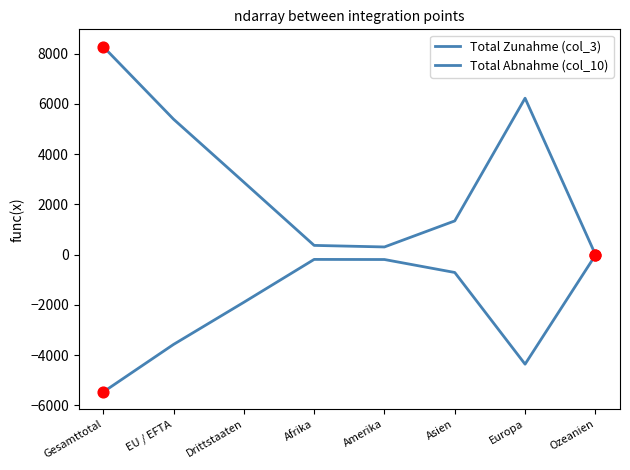

At which category is the sum across all series the highest?

Gesamttotal